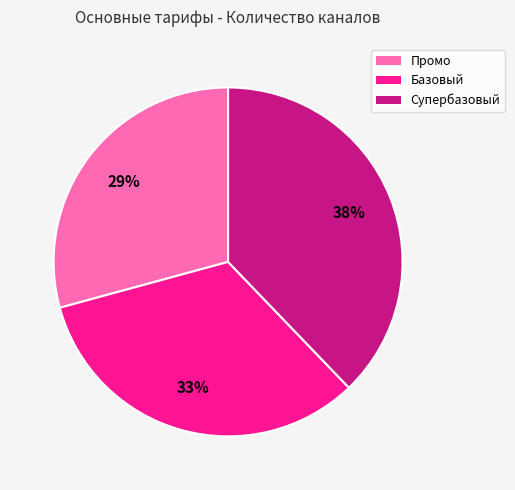

How many segments does this pie chart have?

3